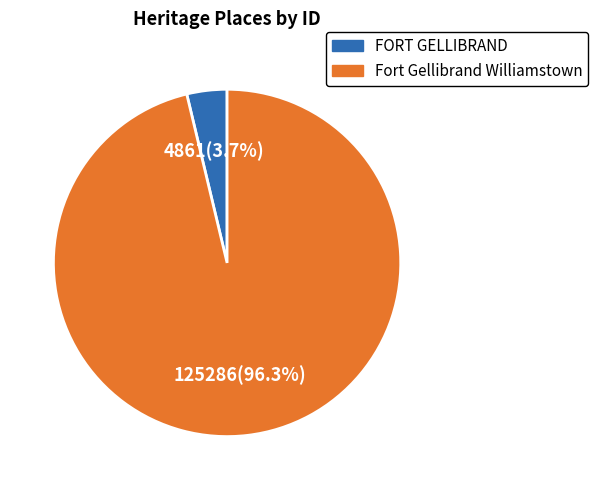

Combined, do FORT GELLIBRAND and Fort Gellibrand Williamstown account for over 50%?

Yes